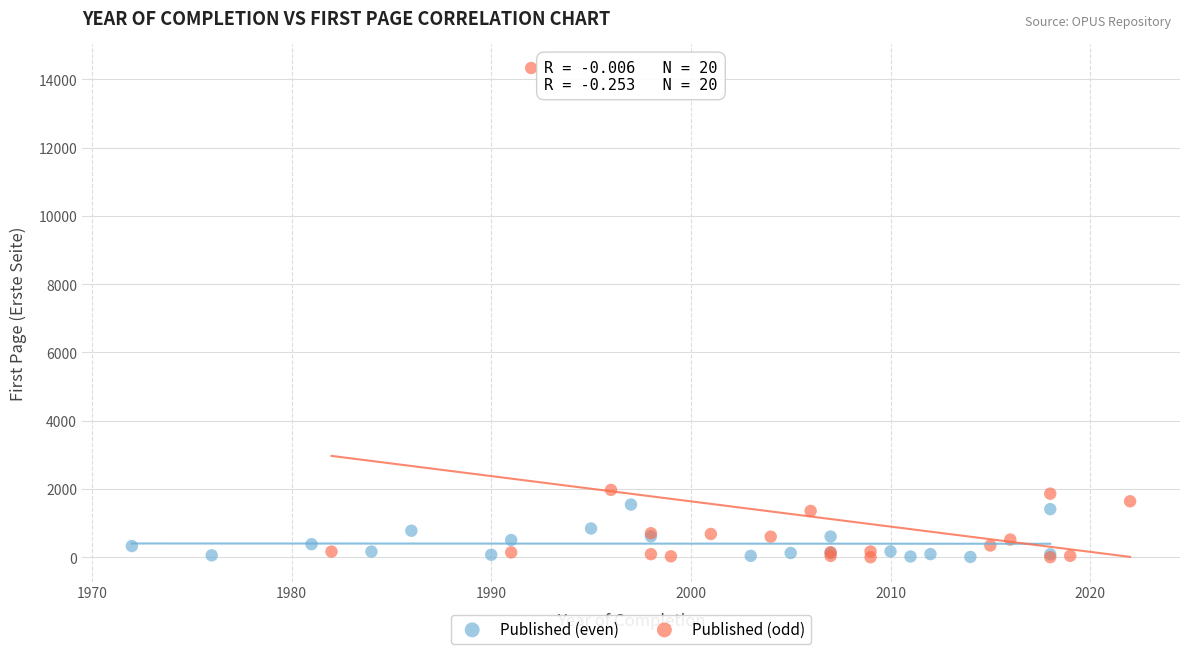

Which series has the widest spread of Y values?

Published (odd)